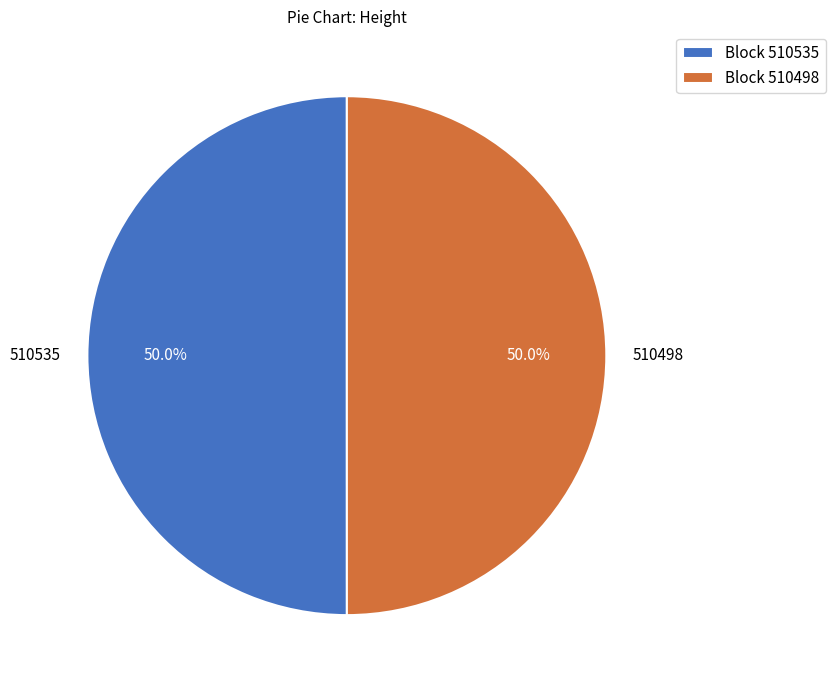

How much of the chart is everything except 510535?

50.0%